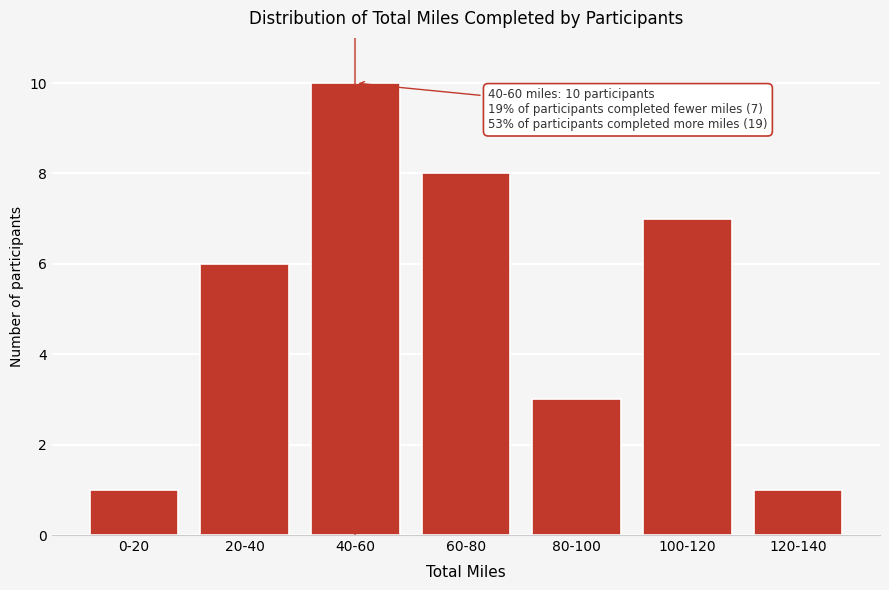

Reading right to left, extract all data points from this chart.

120-140=1	100-120=7	80-100=3	60-80=8	40-60=10	20-40=6	0-20=1